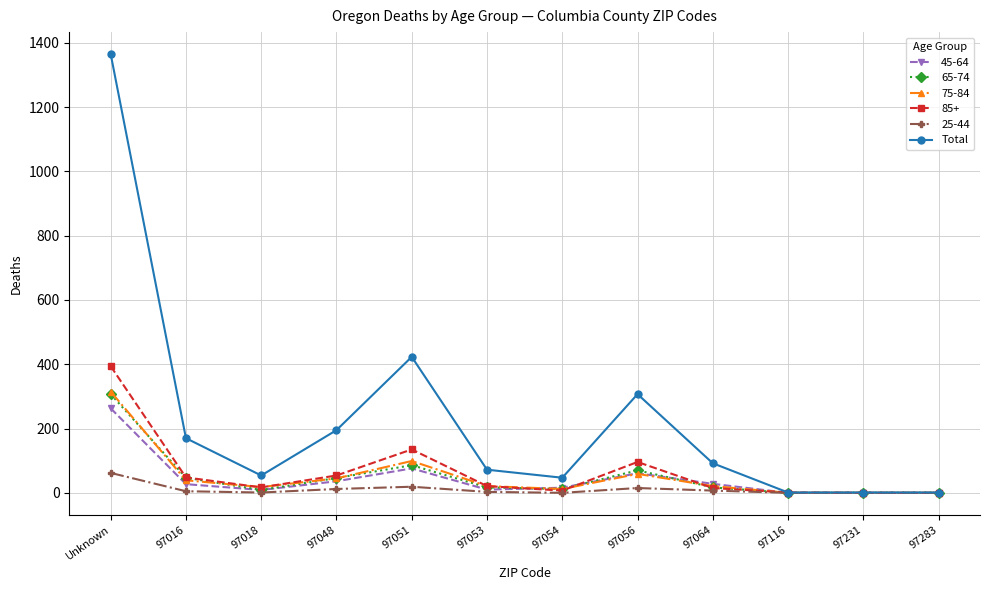

At which label is Total closest to 683?

97051